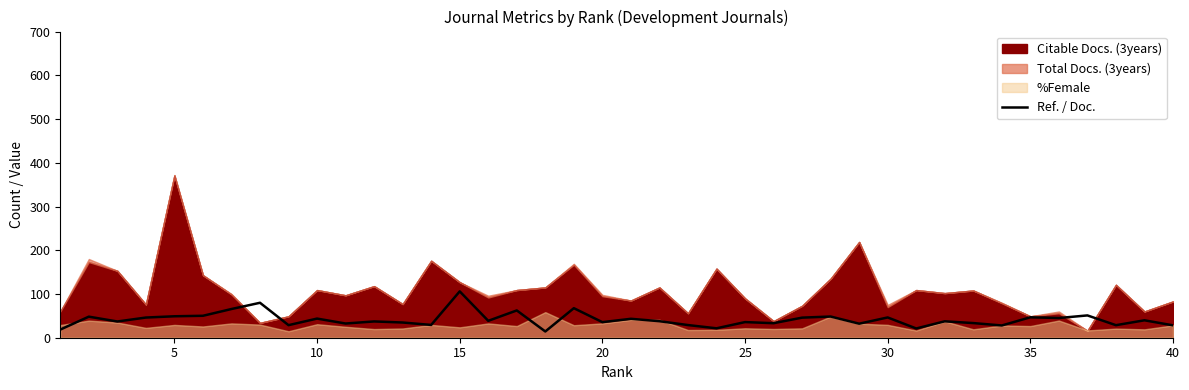

Reading right to left, transcribe all the data shown in this chart.

28.3	39.8	28.7	51.0	45.0	46.7	28.0	33.5	37.5	21.1	46.4	32.1	48.4	45.9	33.2	35.7	21.5	29.0	37.8	43.3	35.6	67.5	14.3	62.4	38.6	106.0	29.3	34.8	37.2	32.5	43.8	28.7	79.9	65.6	50.2	49.0	46.1	37.1	48.2	18.6